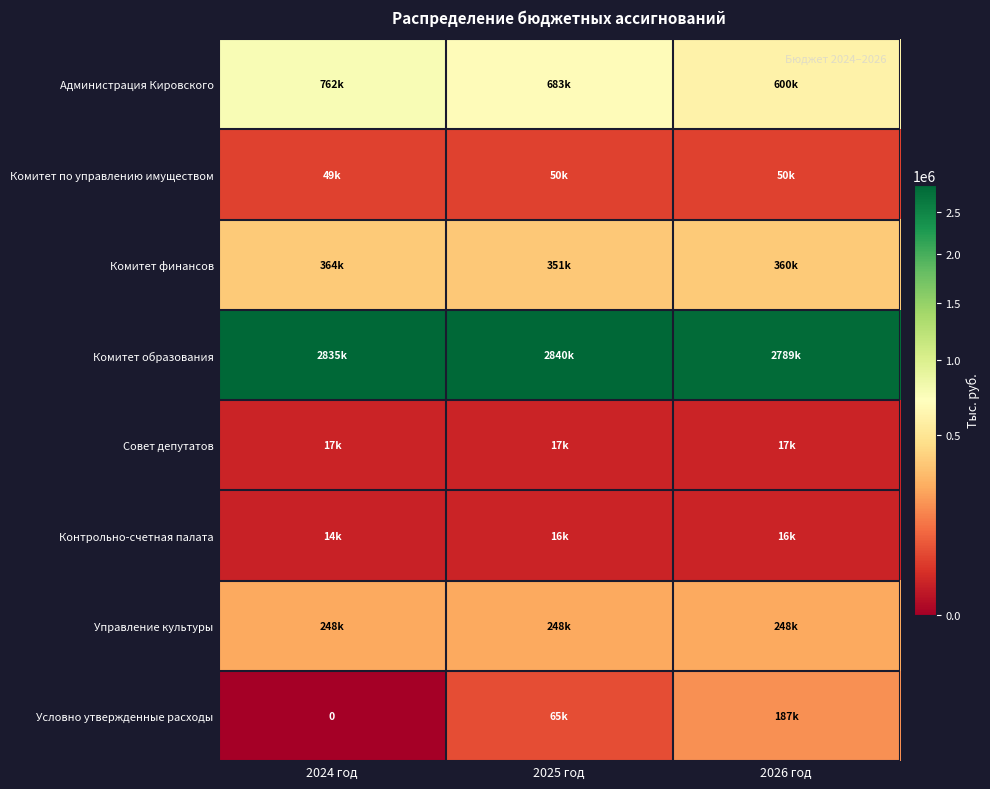

At 2025 год, list the series in order from smallest to largest.

Контрольно-счетная палата, Совет депутатов, Комитет по управлению имуществом, Условно утвержденные расходы, Управление культуры, Комитет финансов, Администрация Кировского, Комитет образования